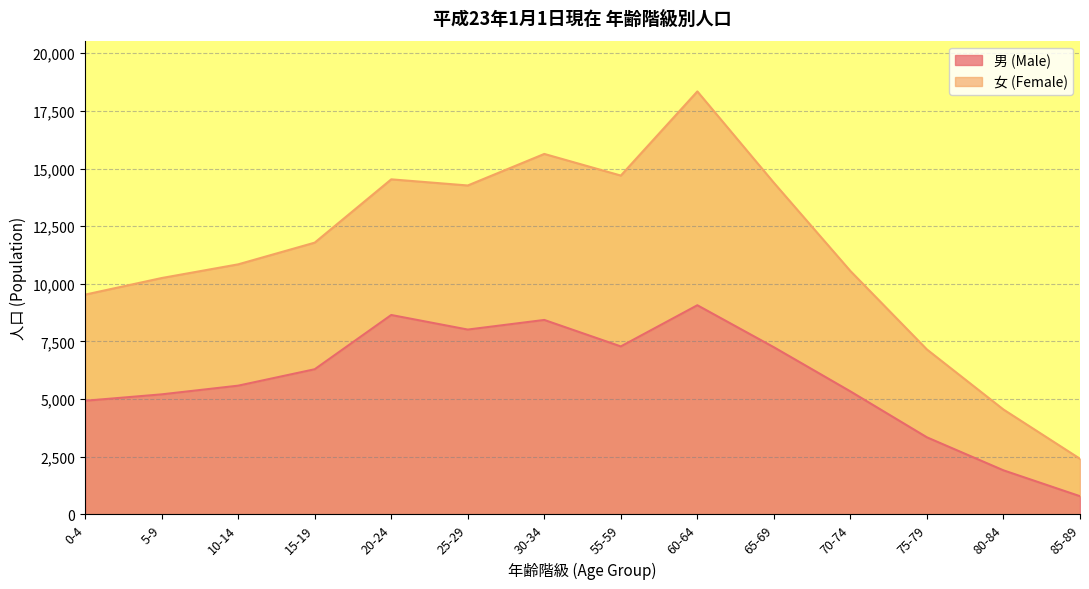

What is the difference between the second highest and minimum values?

7859